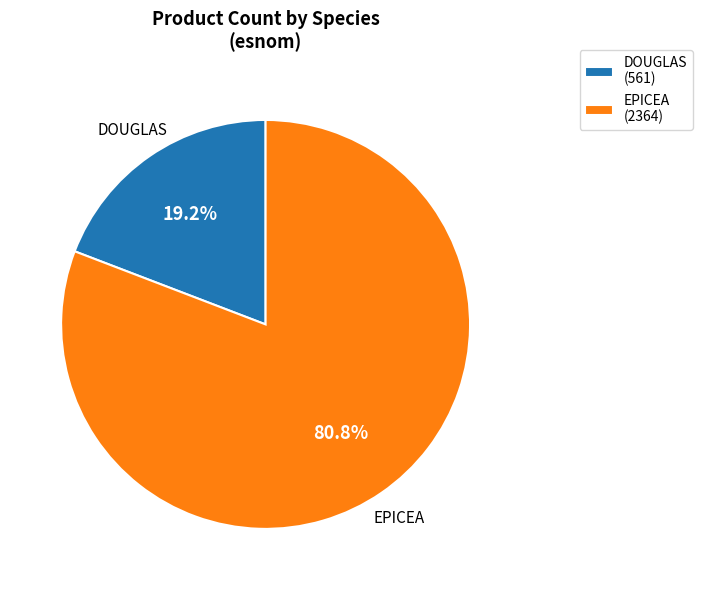

Which category has the biggest portion of the pie?

EPICEA